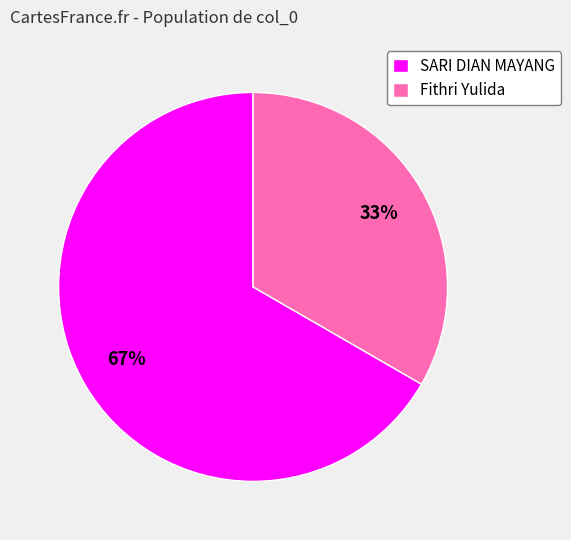

Combined, do SARI DIAN MAYANG and Fithri Yulida account for over 50%?

Yes